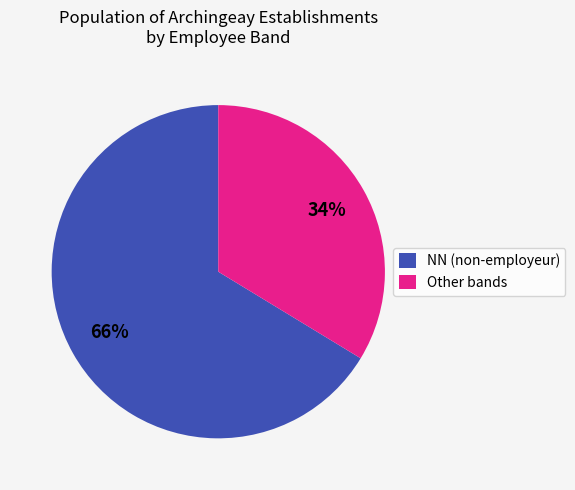

To the nearest percent, what is the average slice percentage?

50%